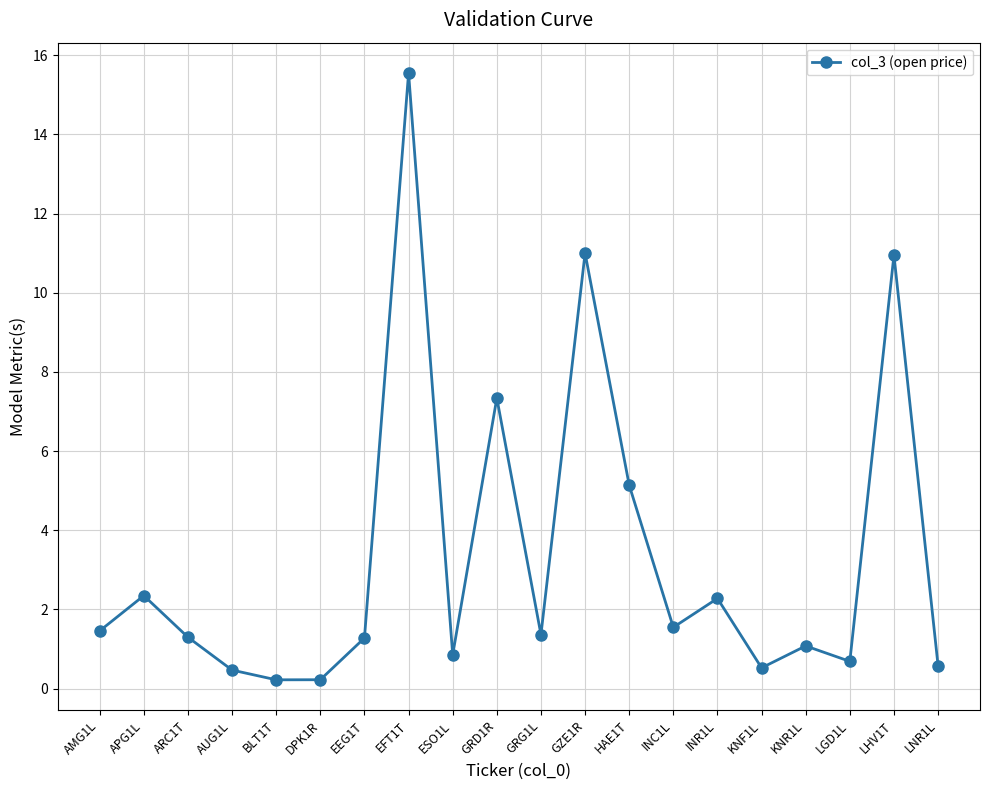

What is the sum of all values?

66.2